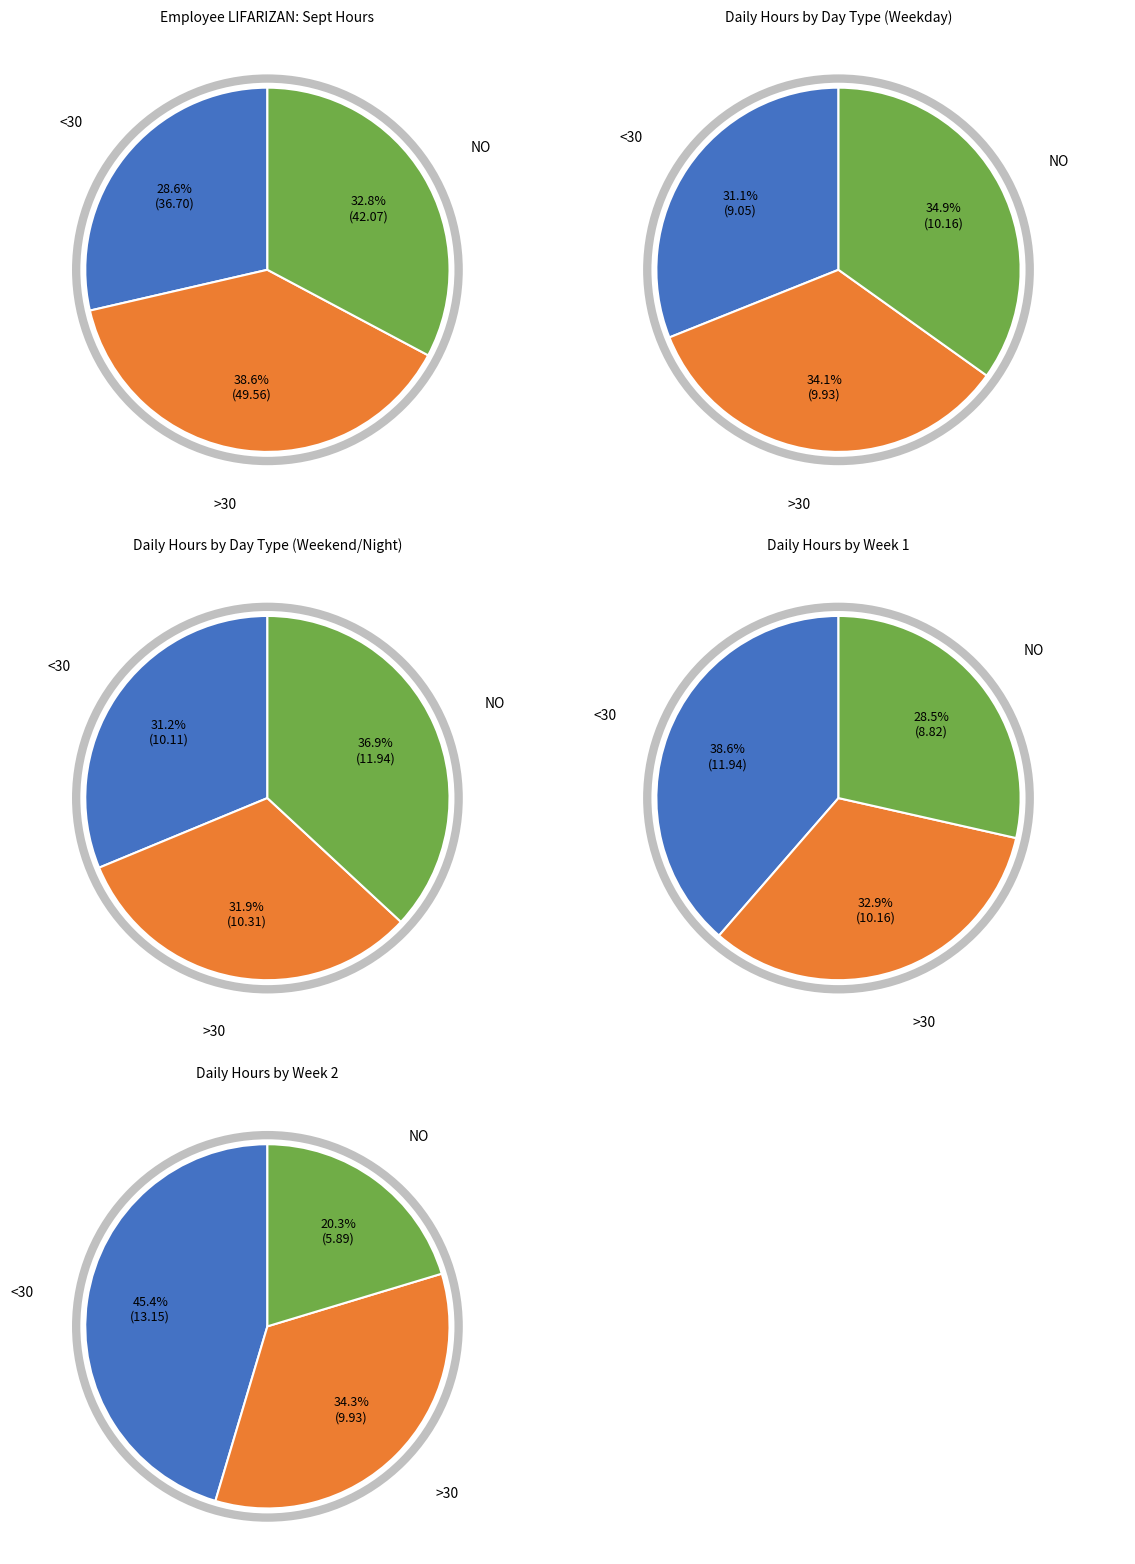

True or false: 7 accounts for 26% of the total.

False